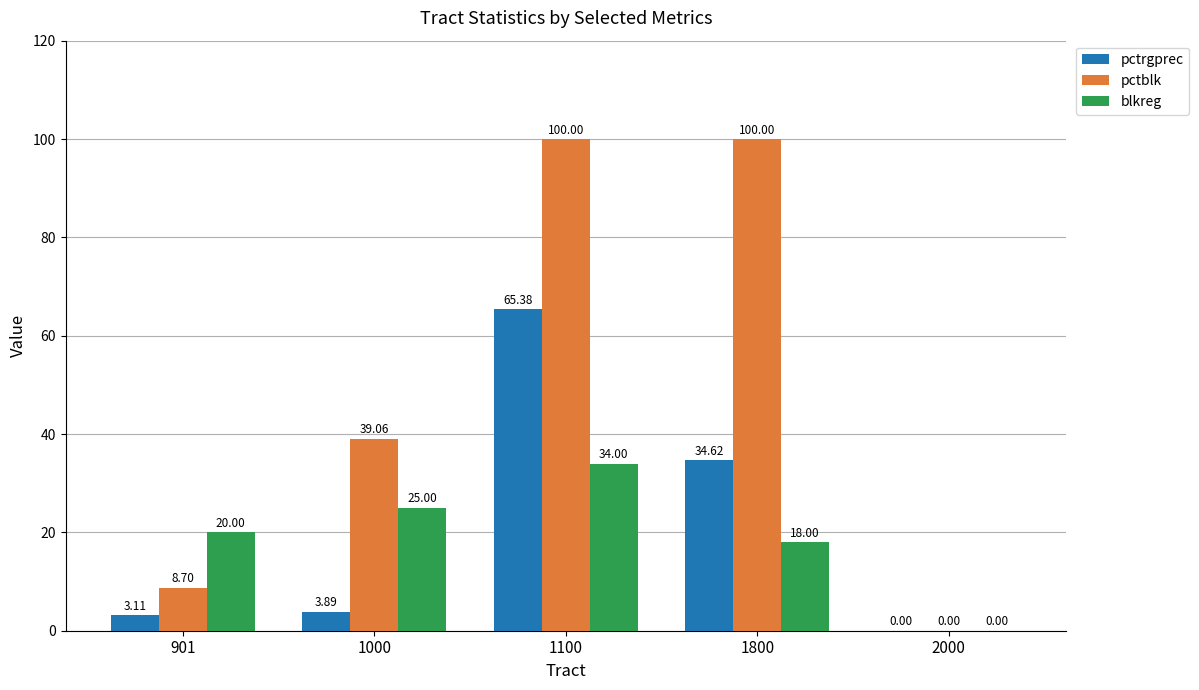

Does the chart contain stacked bars?

No